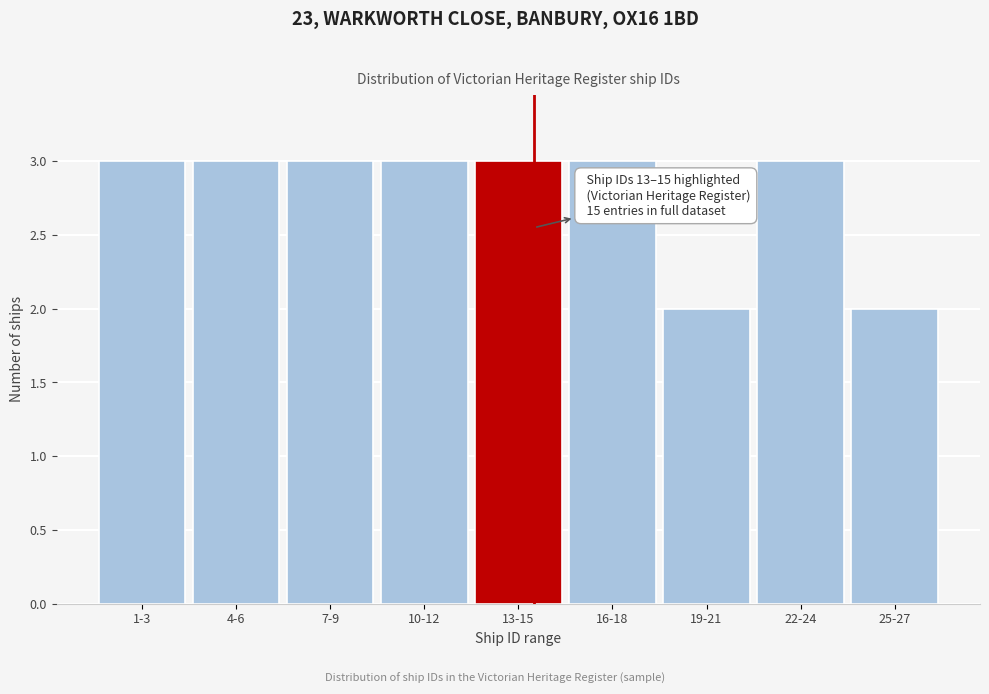

Reading left to right, what are all the values shown in this chart?

3	3	3	3	3	3	2	3	2